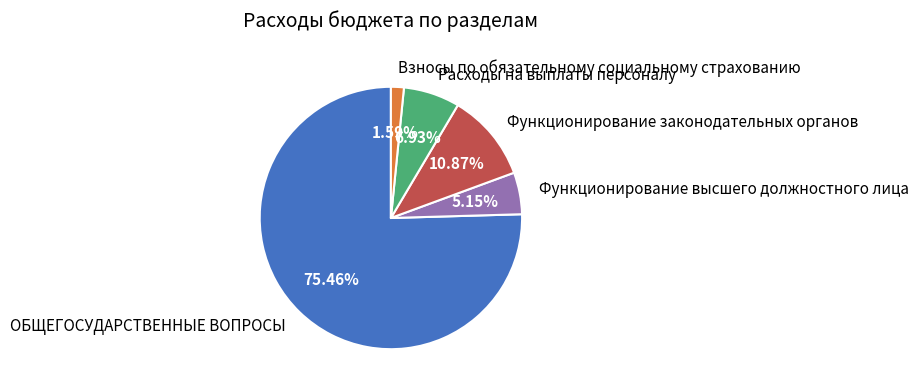

Is there a majority slice in this chart?

Yes